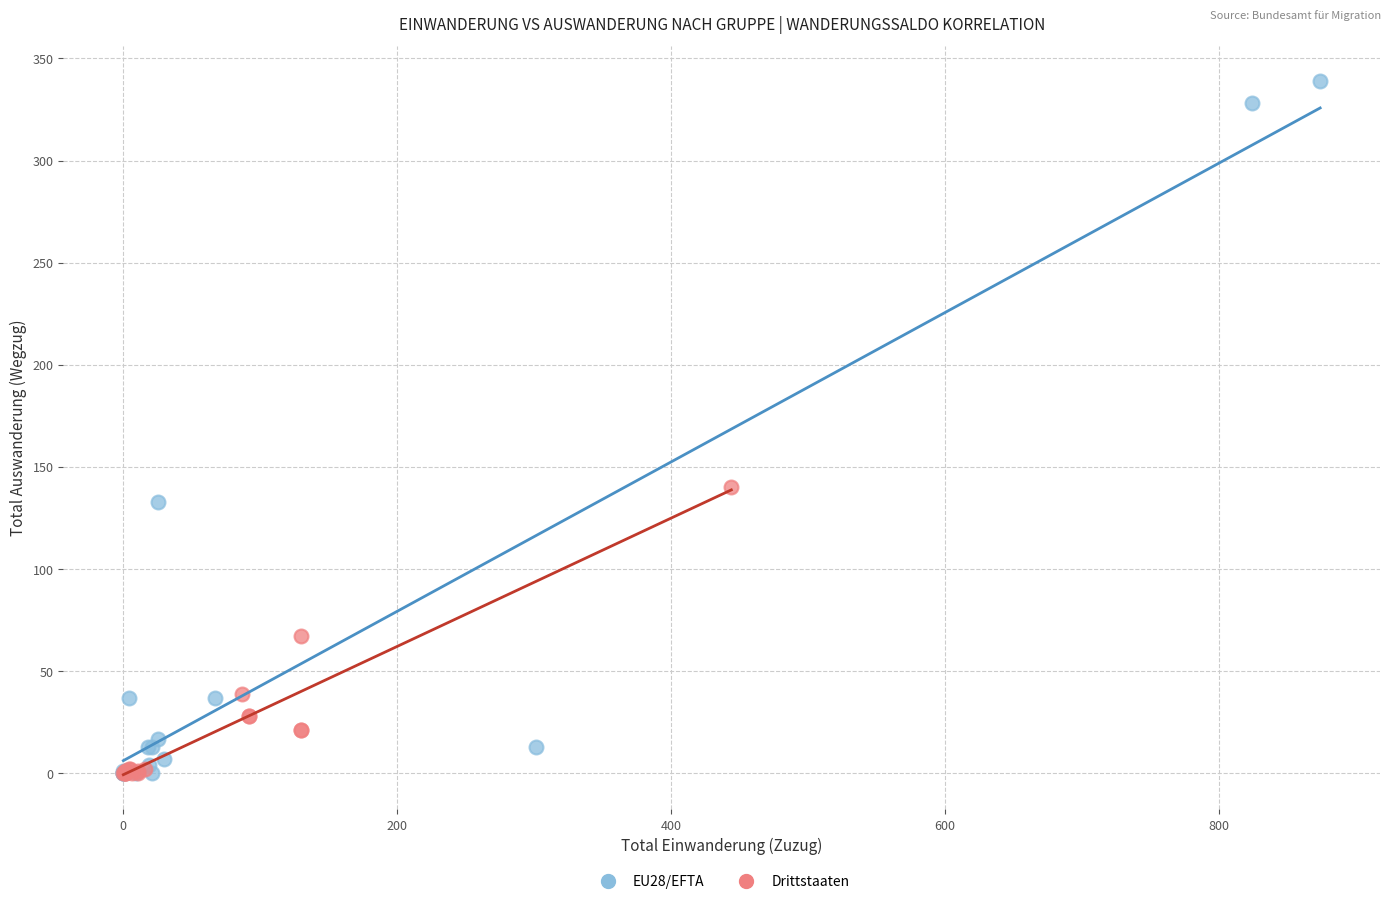

Which series reaches the maximum Y coordinate?

EU28/EFTA